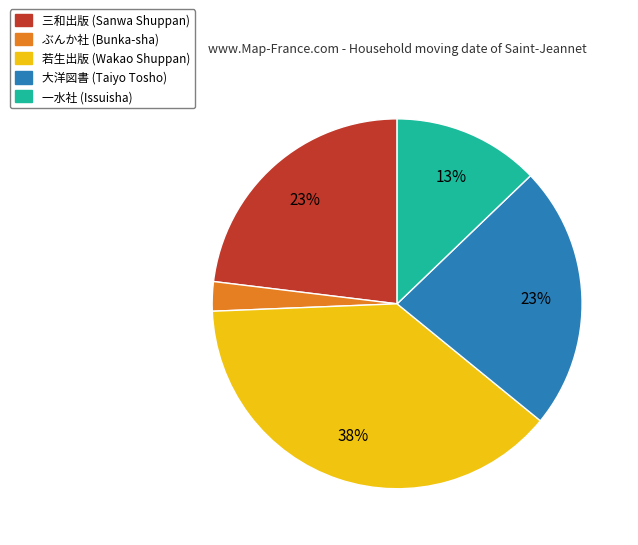

Is the sum of 三和出版 and 大洋図書 greater than half?

No